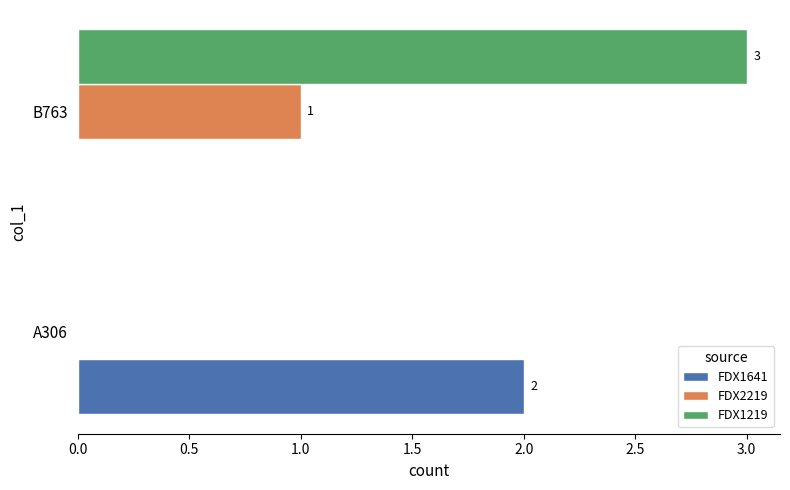

The value of FDX1641 at B763 is 0. True or false?

True